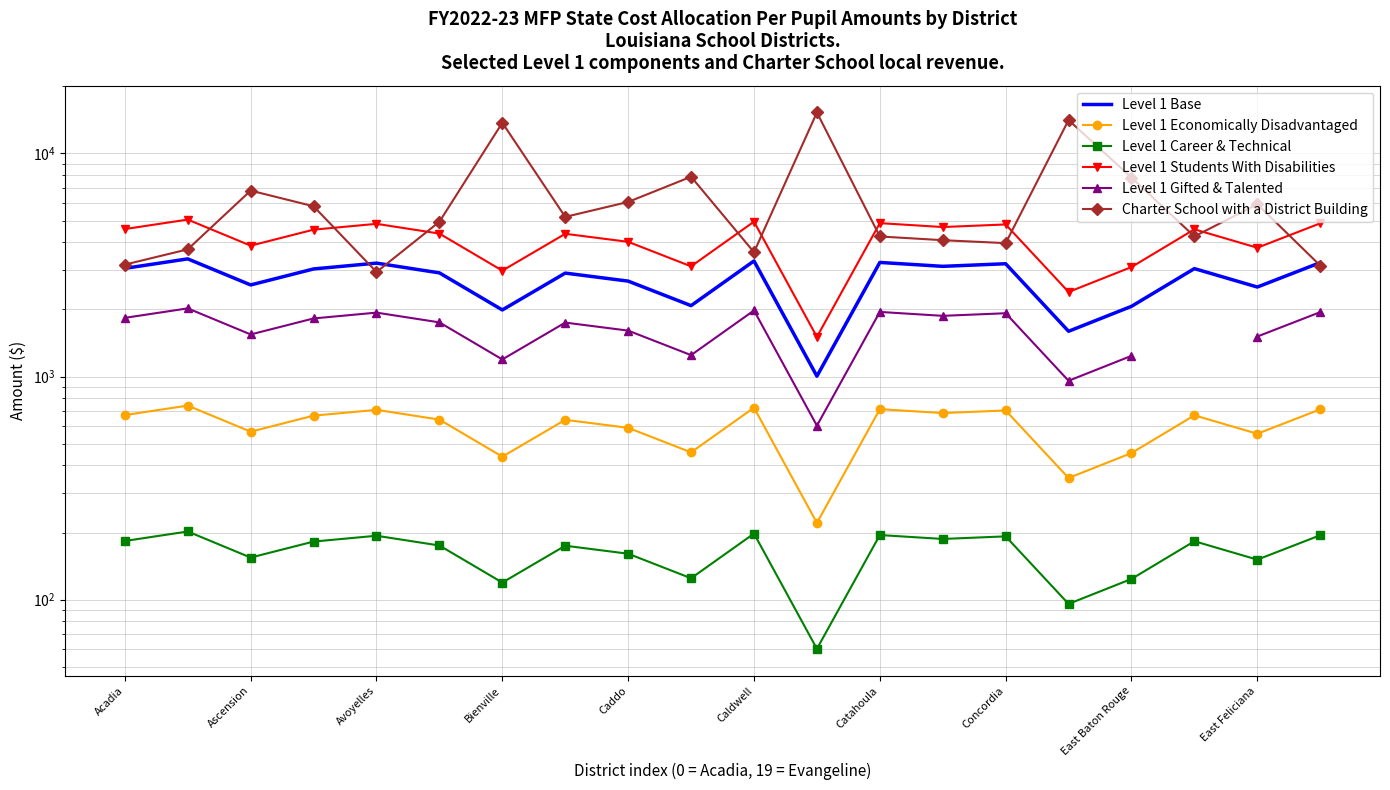

What position from the left is Catahoula?

13